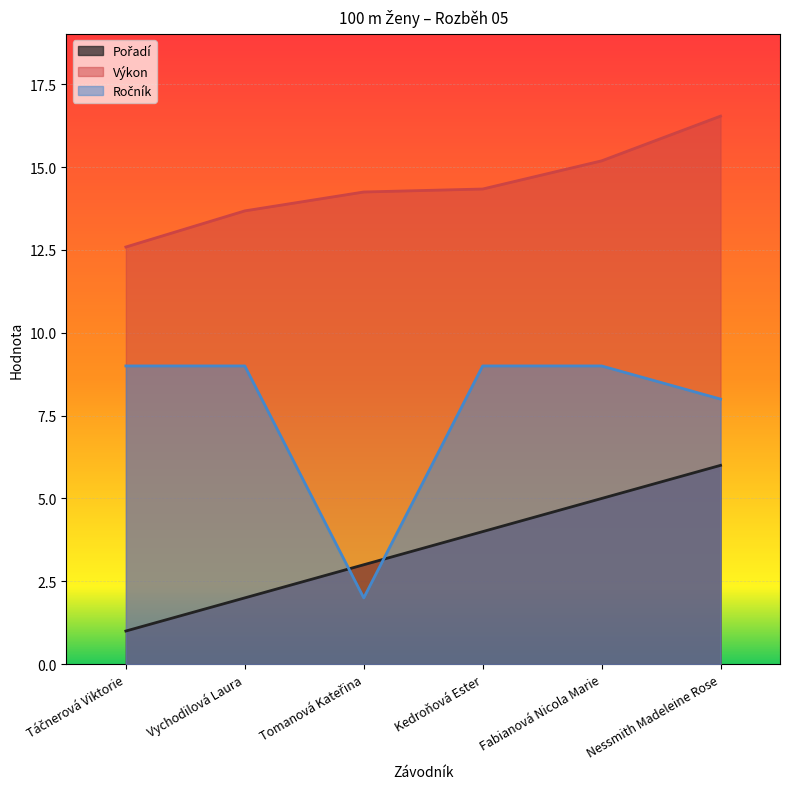

Between Tomanová Kateřina and Fabianová Nicola Marie, which is larger?

Fabianová Nicola Marie